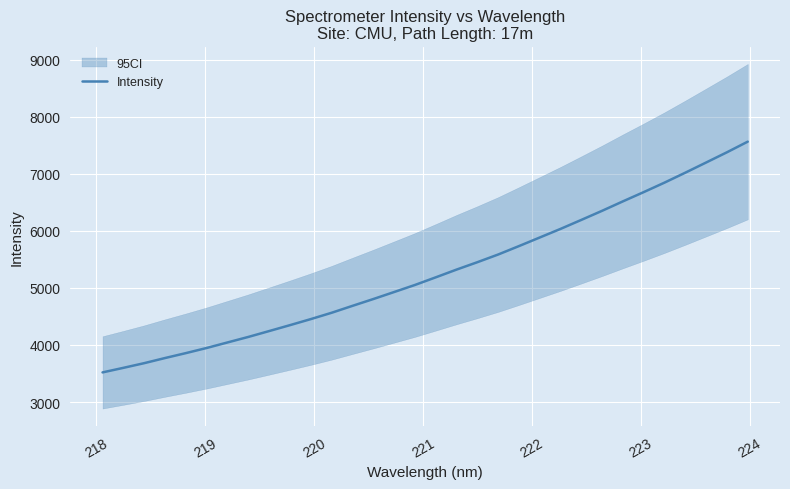

What is the highest value of the Intensity series?

7562.2